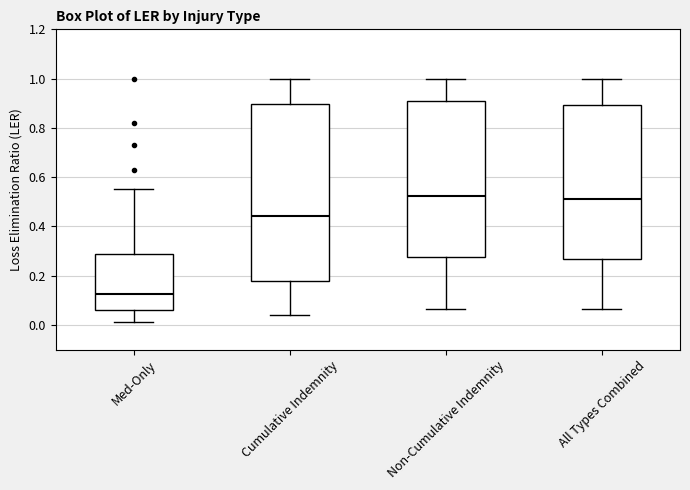

Where does the lower whisker of the box for All Types Combined end on the y-axis? The values are not printed on the chart, so give them approximately, as read against the axis.

0.06